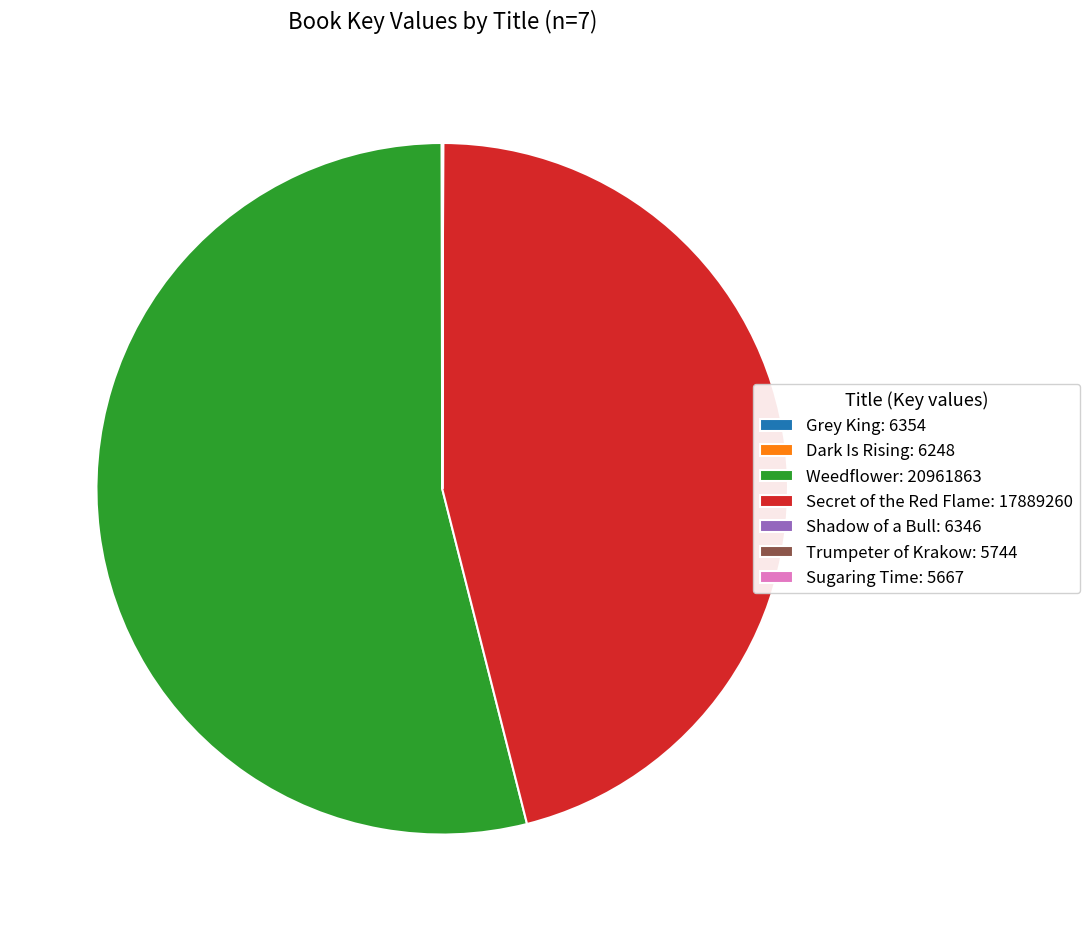

Which slice is the largest?

Weedflower